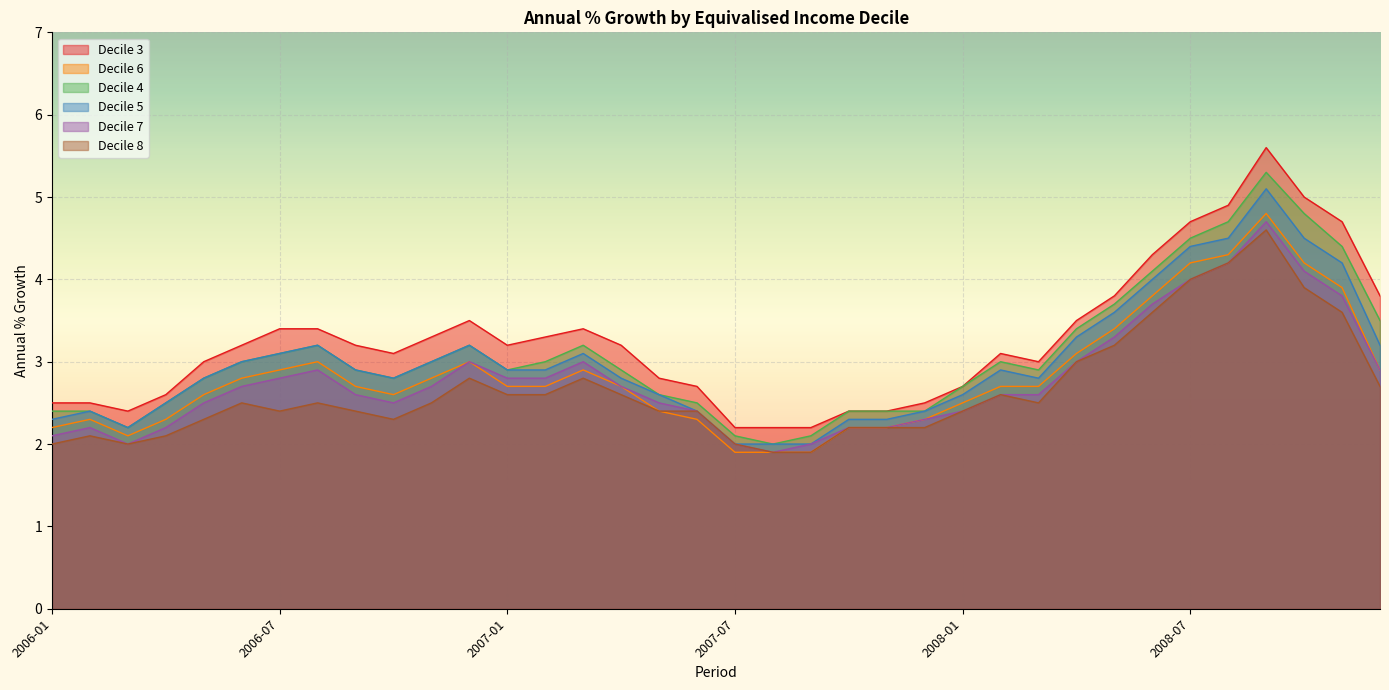

What is the difference between the highest and lowest values at 2006-04?

0.5